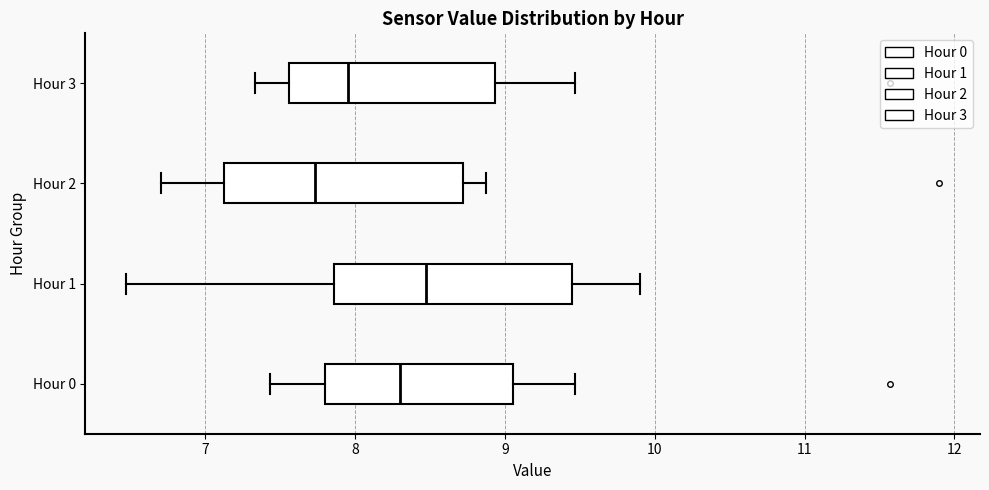

Reading bottom to top, transcribe this box plot: for each box, give where its median line is, the range the box spans, and where its two whiskers end, as read against the x-axis. The values are not printed on the chart, so give them approximately, as read against the axis.

Hour 0: median 8.3, box 7.8 to 9.1, whiskers 7.4 to 9.5
Hour 1: median 8.5, box 7.9 to 9.5, whiskers 6.5 to 9.9
Hour 2: median 7.7, box 7.1 to 8.7, whiskers 6.7 to 8.9
Hour 3: median 8.0, box 7.6 to 8.9, whiskers 7.3 to 9.5